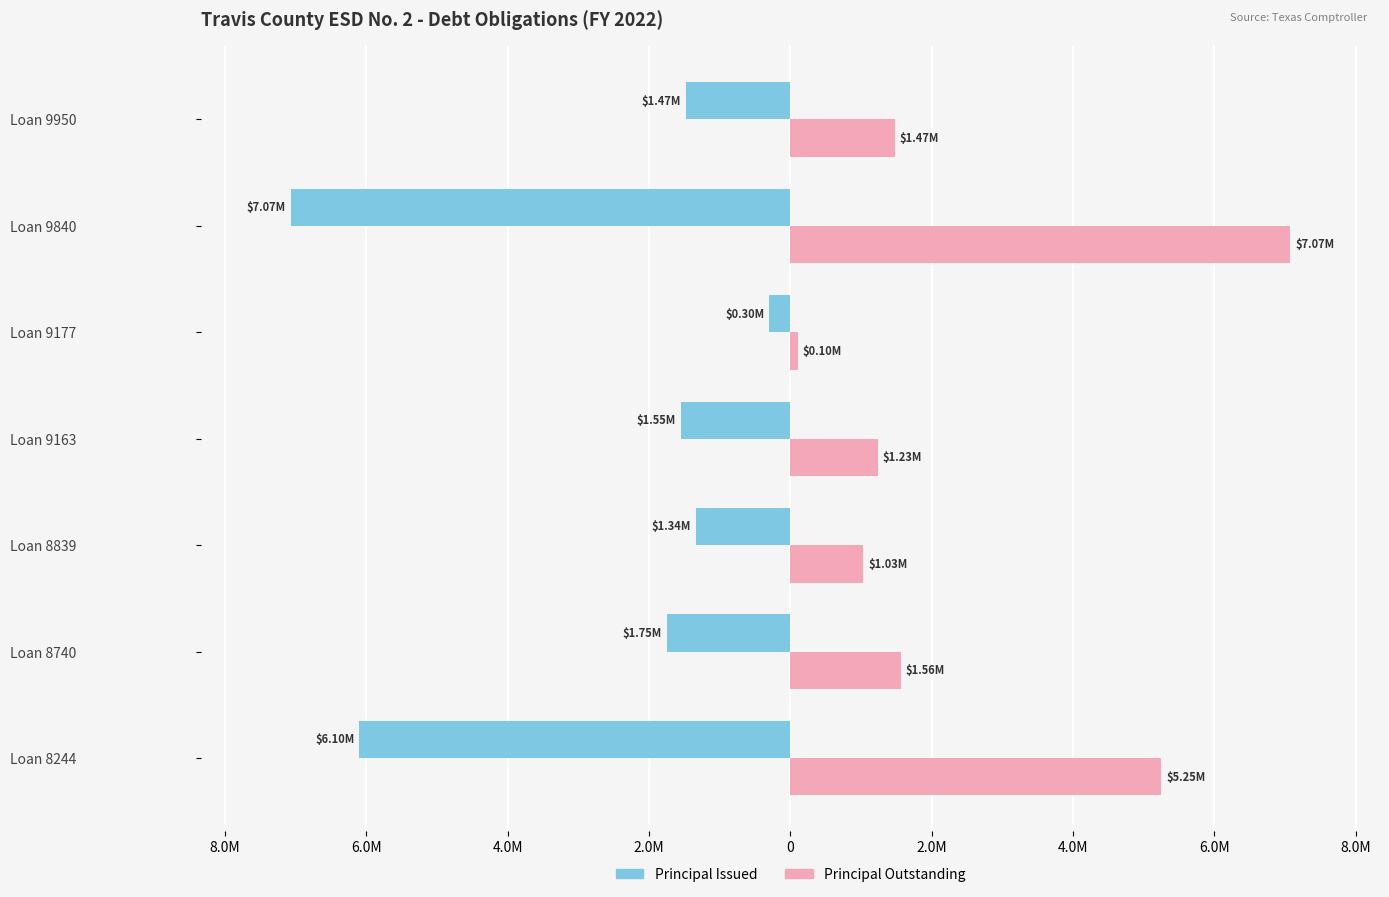

What are all the series names shown in the legend?

Principal Issued, Principal Outstanding